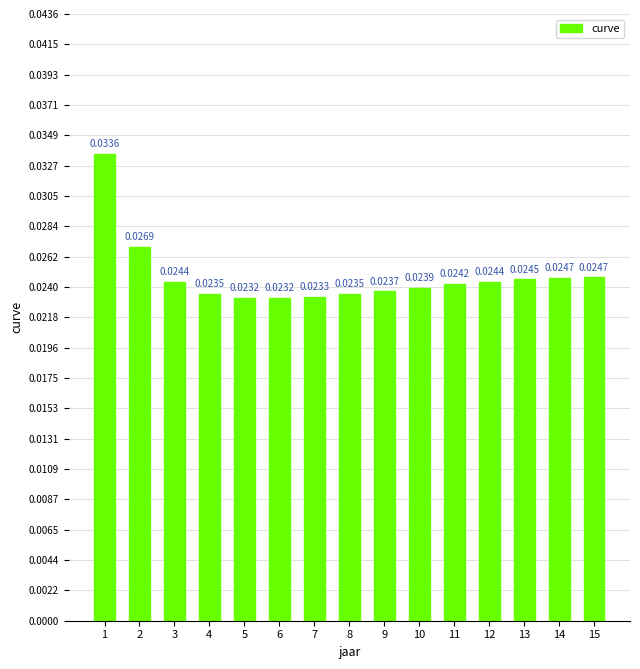

What is the sum of the values at 2 and 1?

0.1